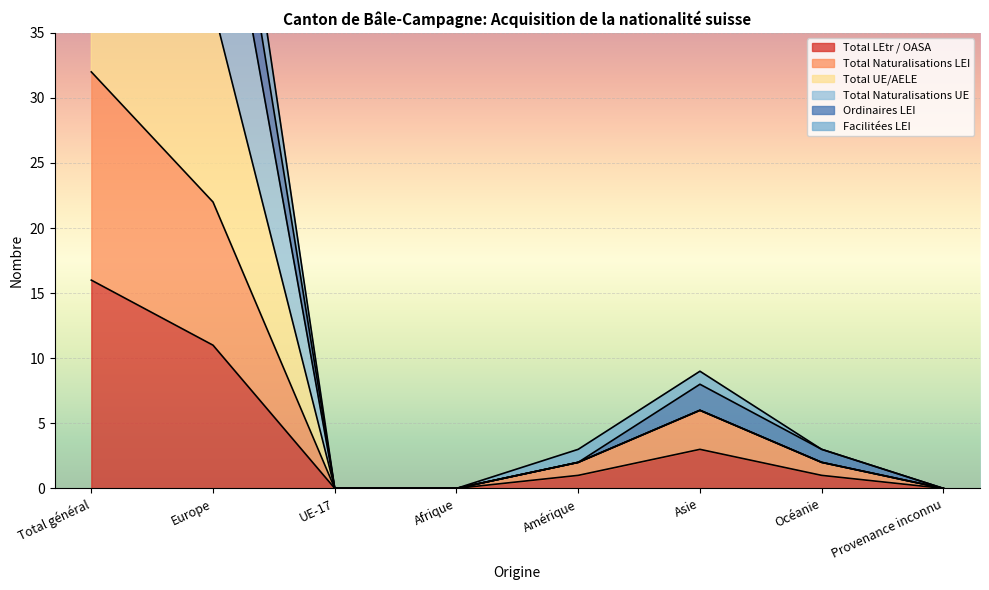

Which category has the lowest value in the Total UE/AELE series?

UE-17